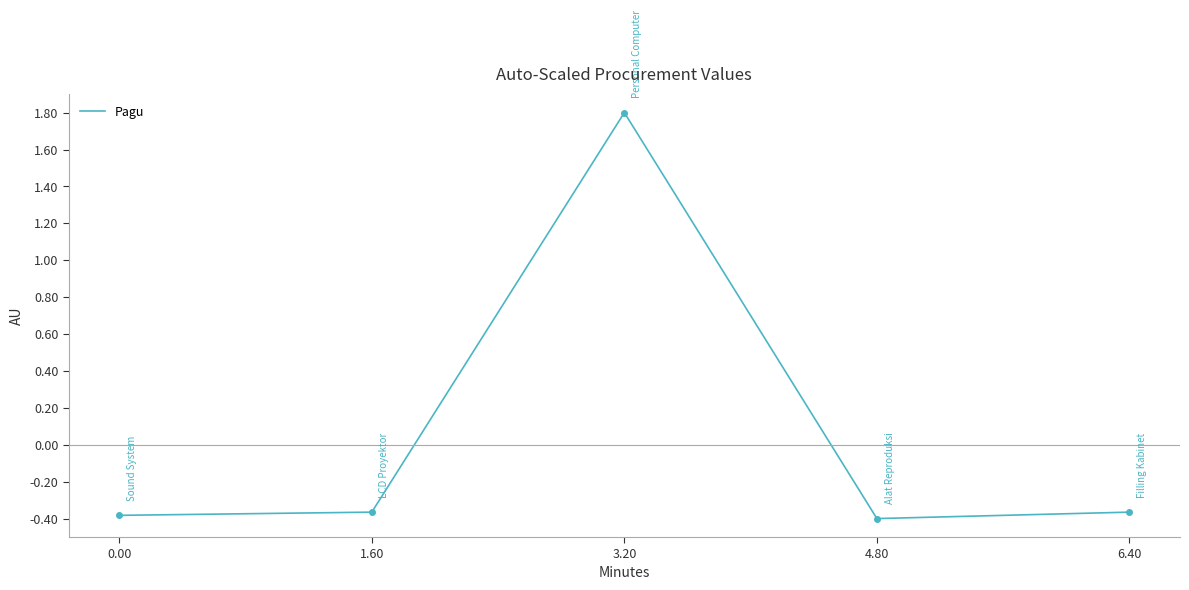

What is the maximum value shown in the chart?

1.8